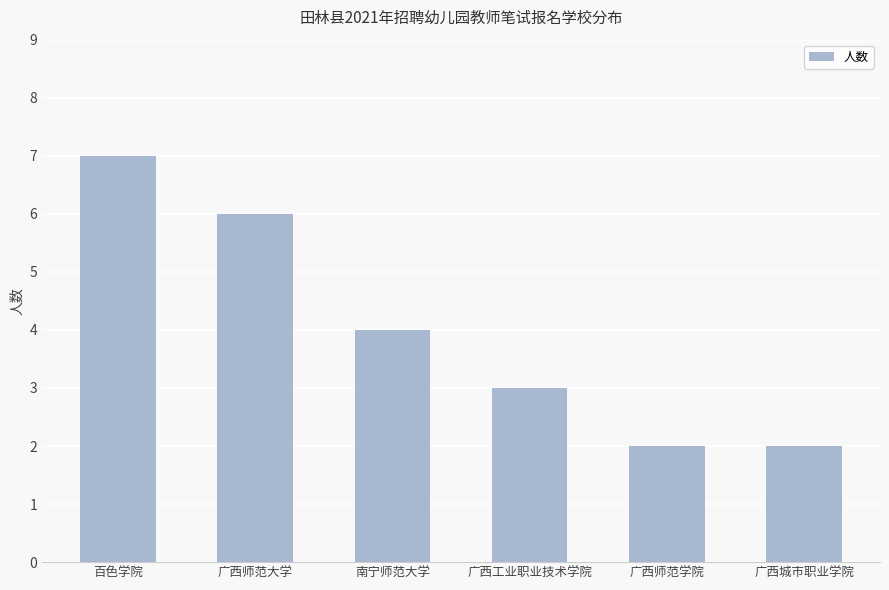

Is it true that the value at 百色学院 is 7?

True